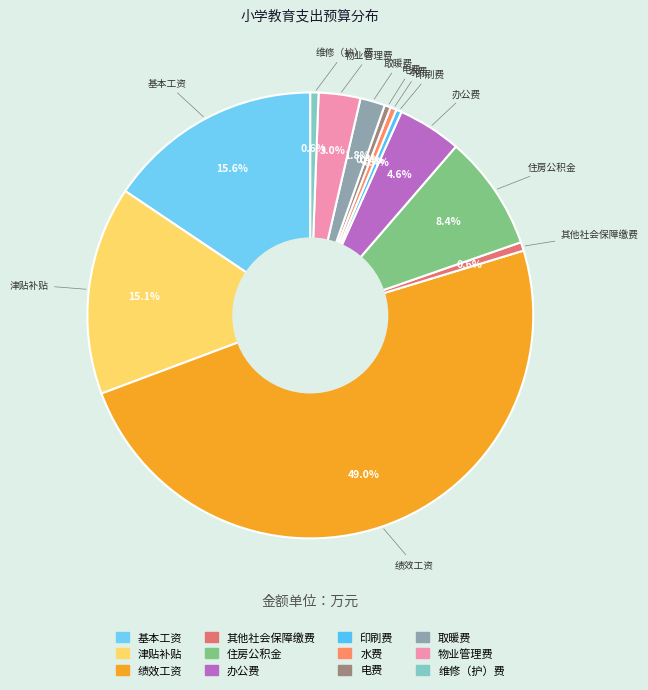

To the nearest percent, what is the average slice percentage?

8%